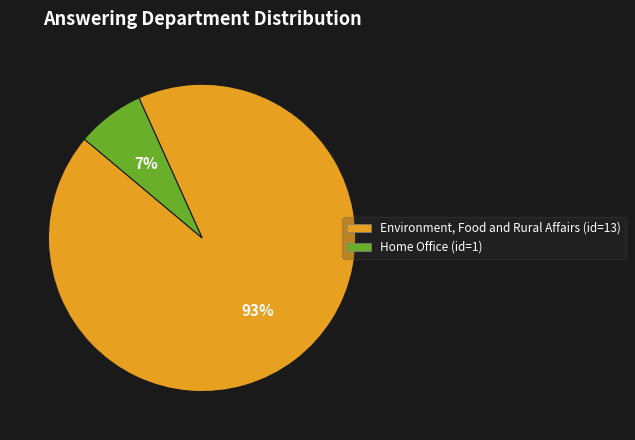

To the nearest percent, what is the average slice percentage?

50%